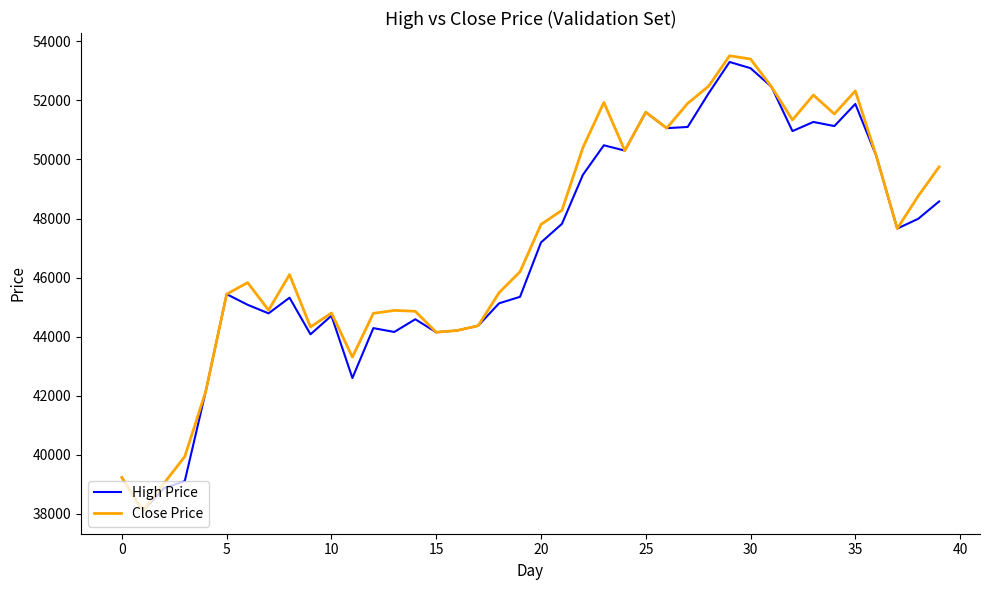

What is the highest value of the High Price series?

53300